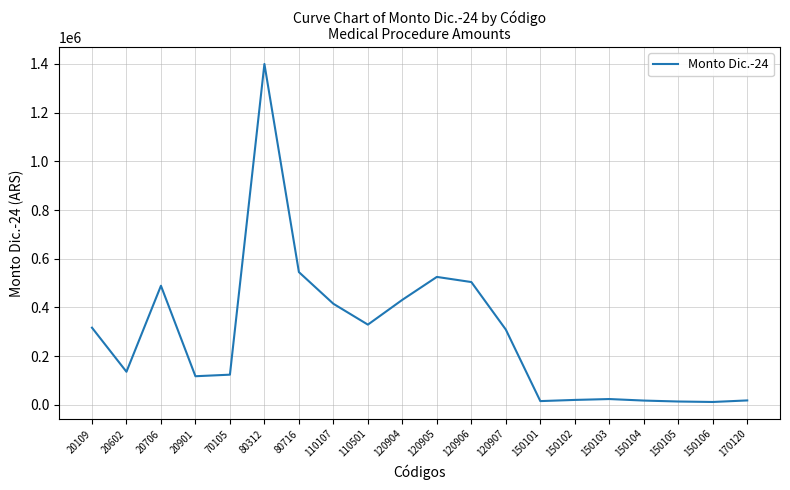

At which category does the chart reach its peak across all series?

80312